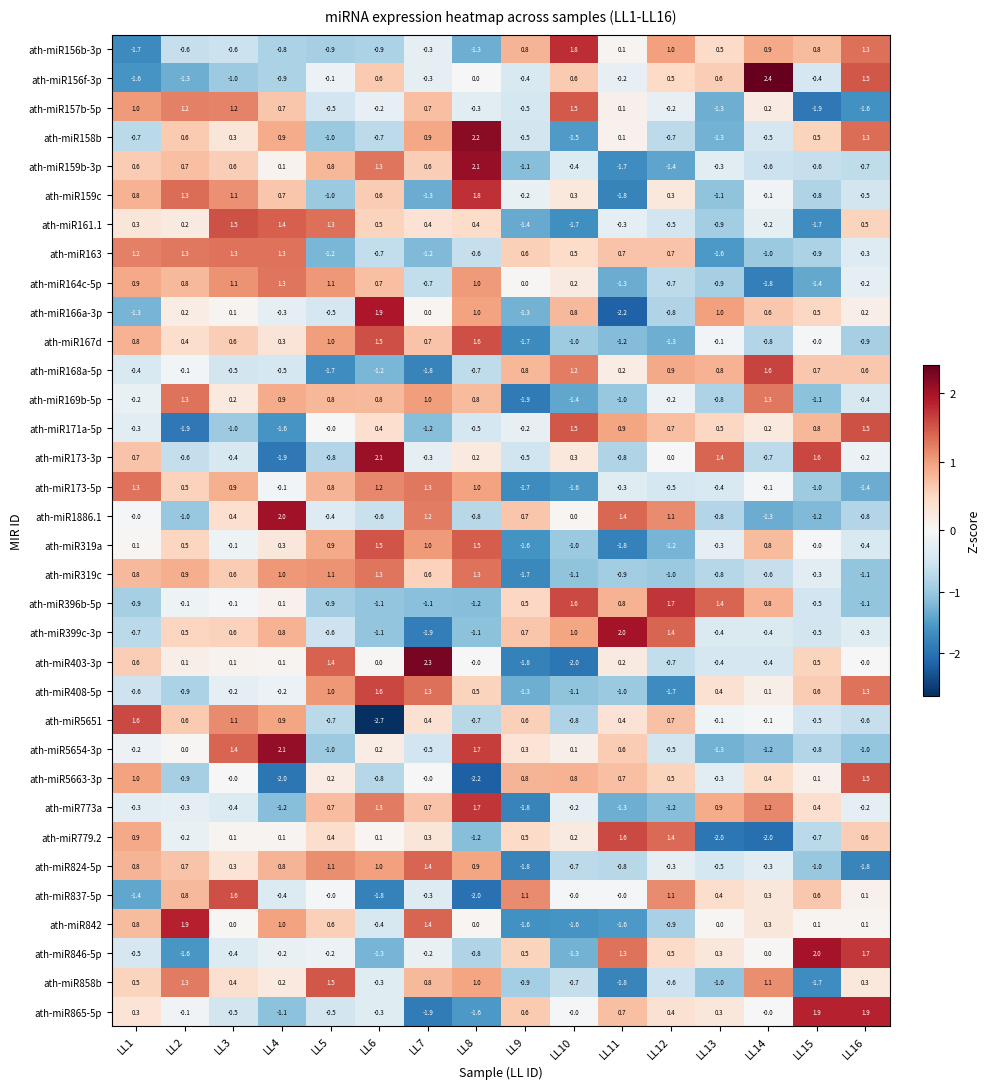

What is the minimum value for ath-miR824-5p?

-1.8